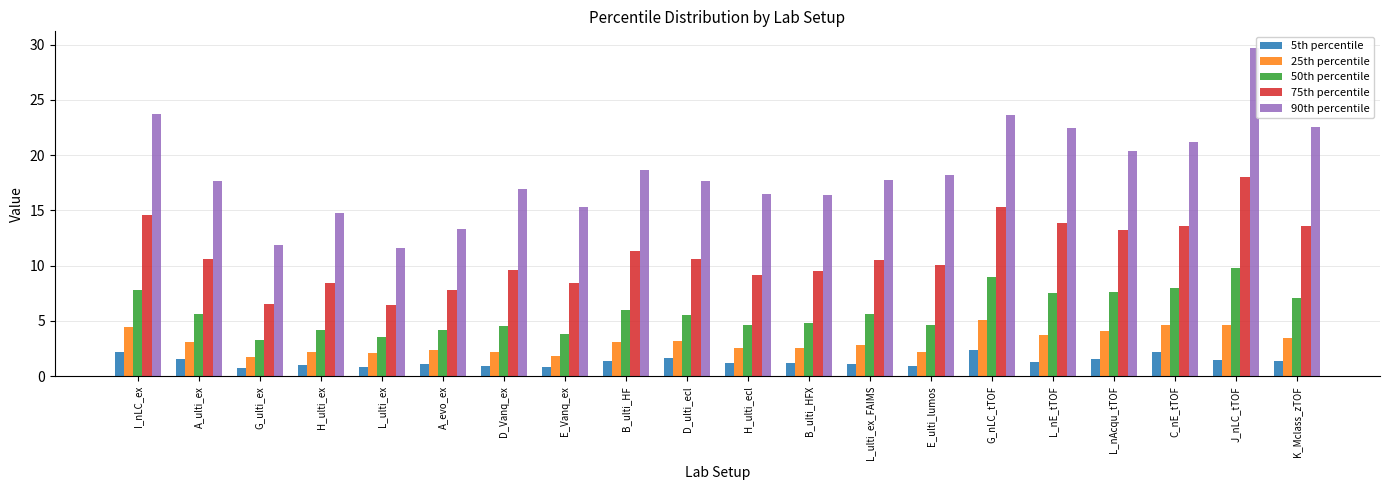

Where is 75th percentile nearest to the value 12?

B_ulti_HF